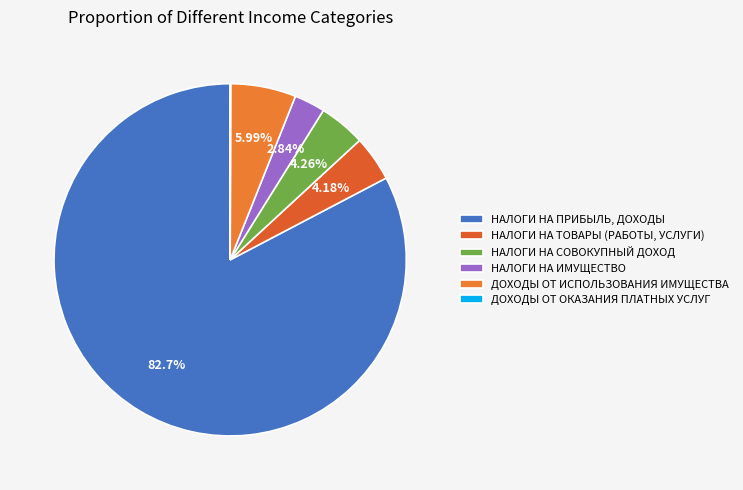

Which has a higher value, НАЛОГИ НА ПРИБЫЛЬ, ДОХОДЫ or ДОХОДЫ ОТ ОКАЗАНИЯ ПЛАТНЫХ УСЛУГ?

НАЛОГИ НА ПРИБЫЛЬ, ДОХОДЫ